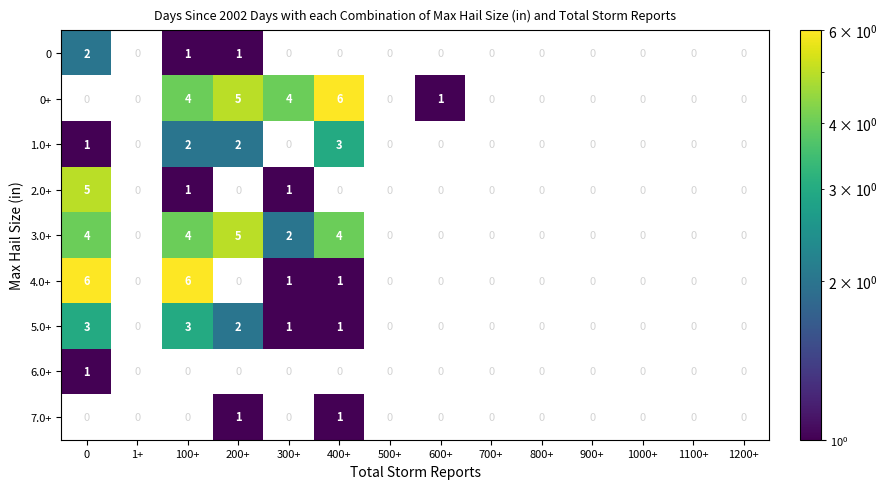

Rank the series at 1+ from lowest to highest value.

0, 0+, 1.0+, 2.0+, 3.0+, 4.0+, 5.0+, 6.0+, 7.0+